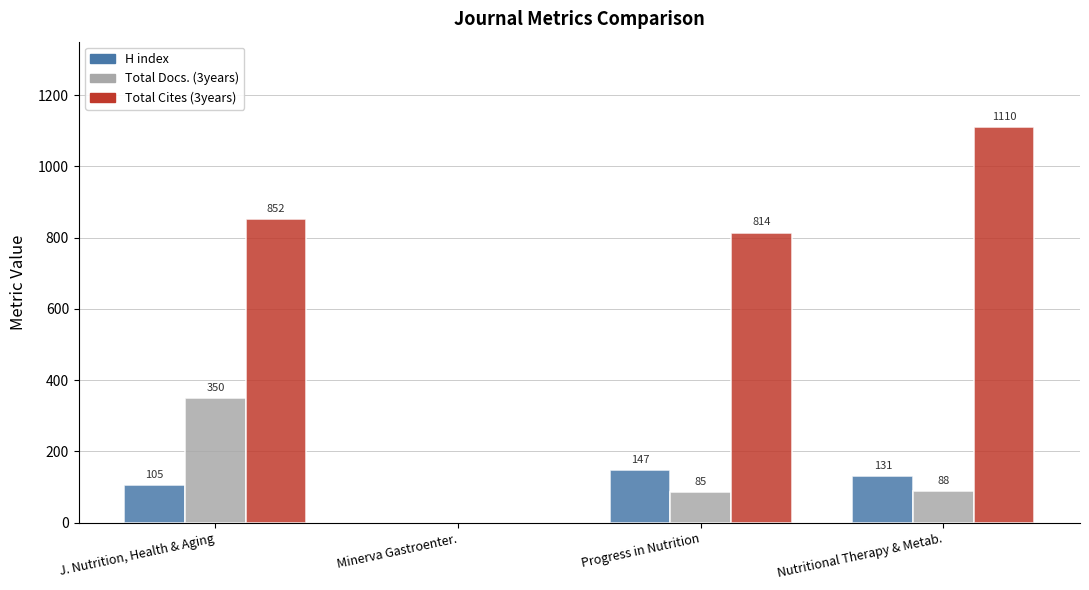

Which label corresponds to the largest value in the chart?

Nutritional Therapy & Metab.